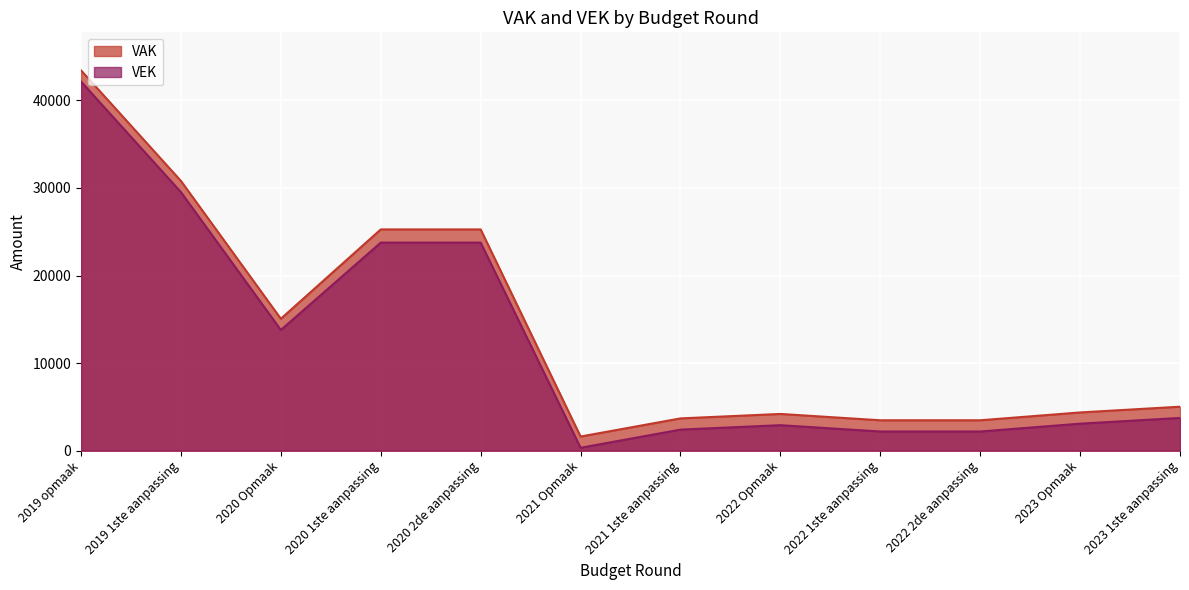

How many values in the VEK series are below 3739?

6